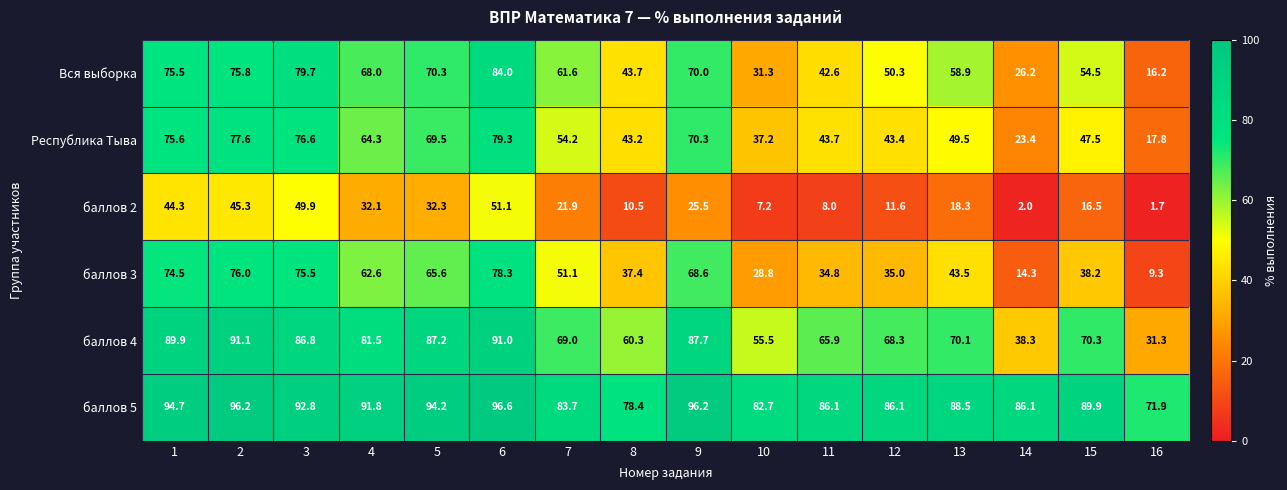

Between 4 and 15, which series saw the biggest shift?

баллов 3